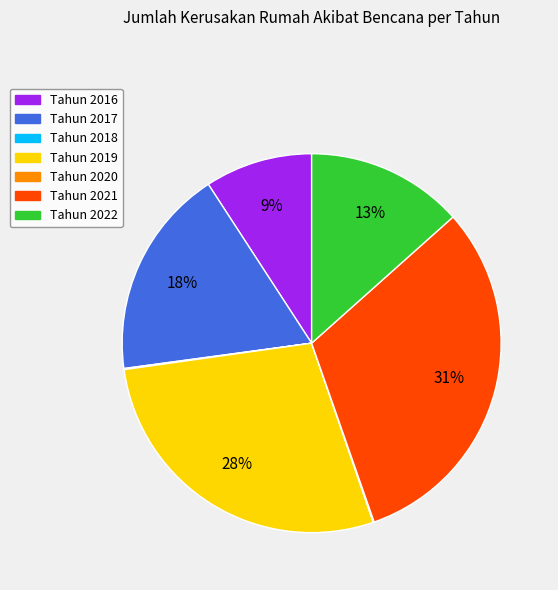

To the nearest percent, what is the difference between the largest and smallest slice percentages?

31%